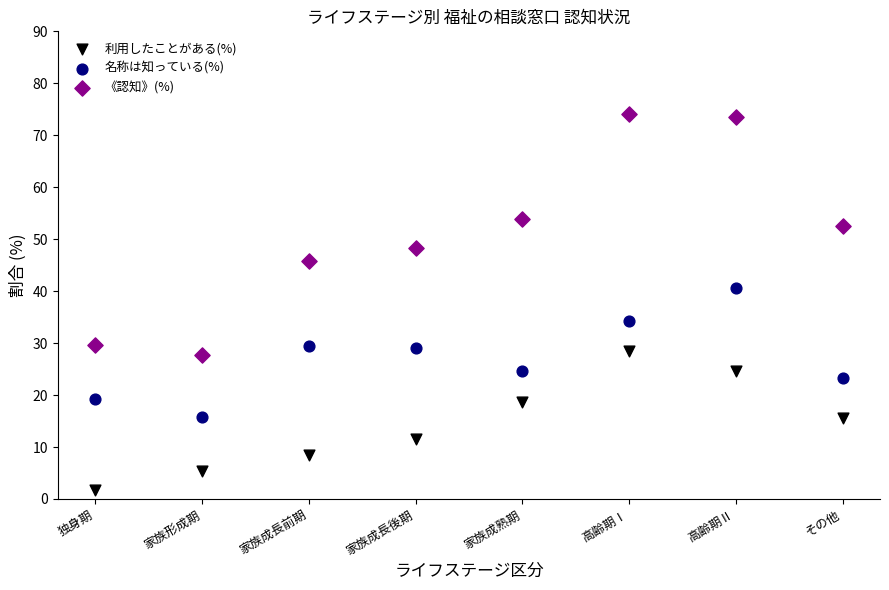

What are all the series names shown in the legend?

利用したことがある(%), 名称は知っている(%), 《認知》(%)